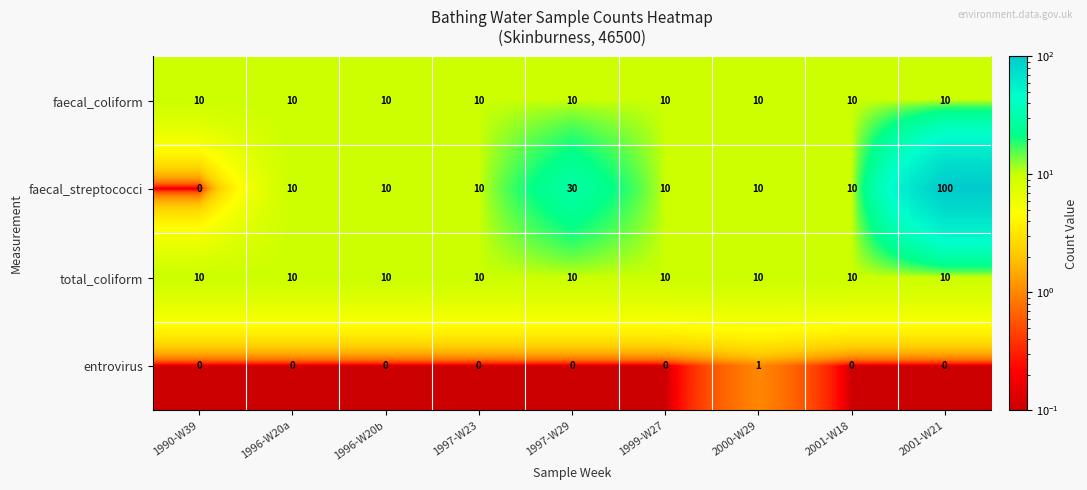

True or false: faecal_streptococci has a value of 43 at 2001-W21.

False